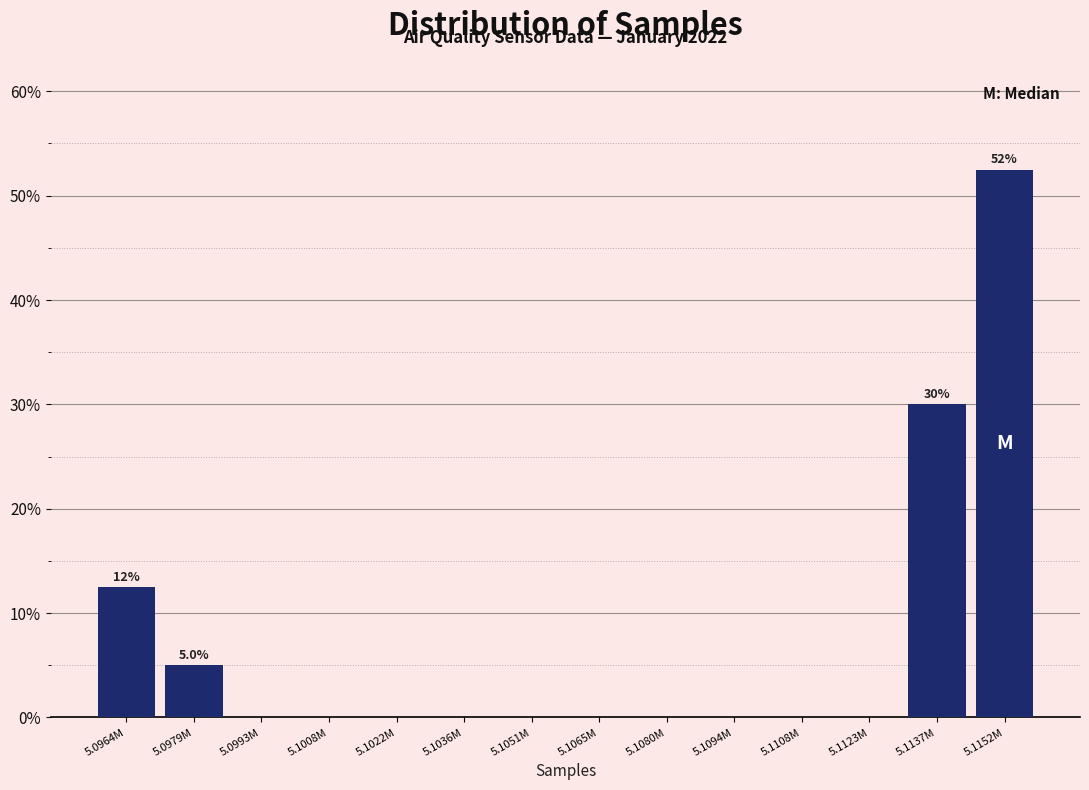

Reading left to right, what are all the values shown in this chart?

5.0964M=12.5	5.0979M=5.0	5.0993M=0.0	5.1008M=0.0	5.1022M=0.0	5.1036M=0.0	5.1051M=0.0	5.1065M=0.0	5.1080M=0.0	5.1094M=0.0	5.1108M=0.0	5.1123M=0.0	5.1137M=30.0	5.1152M=52.5